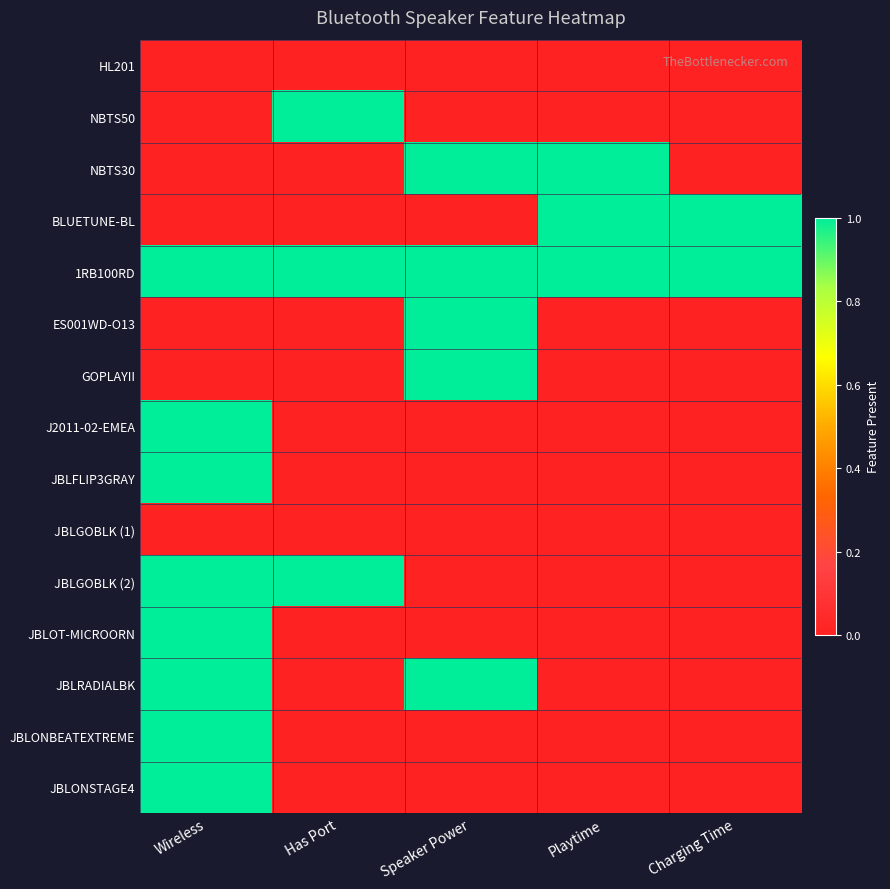

At which category is the sum across all series the highest?

Wireless